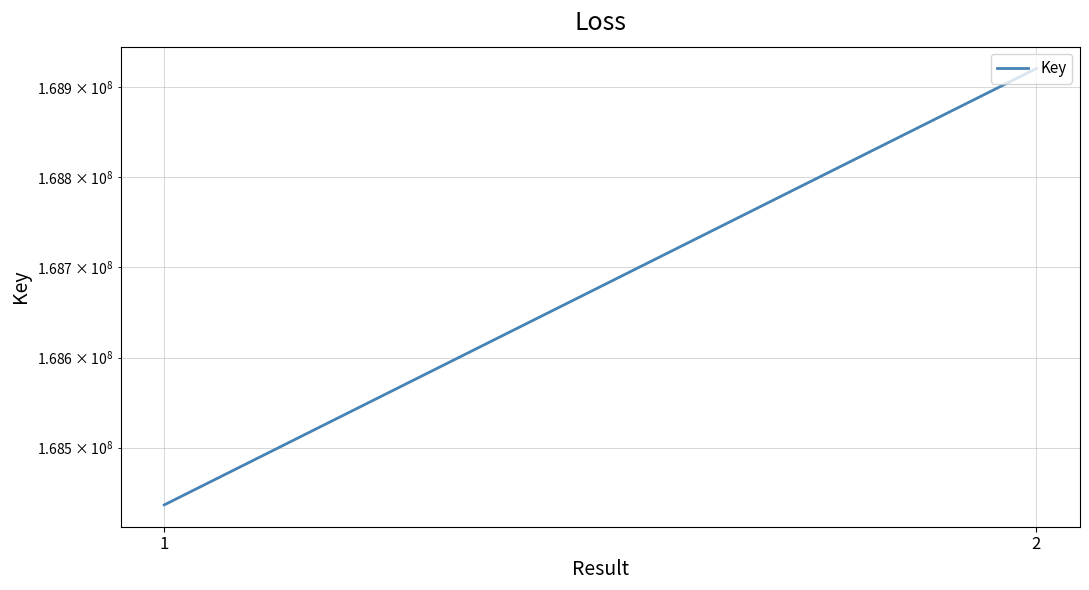

List the labels in order of value, smallest first.

1, 2